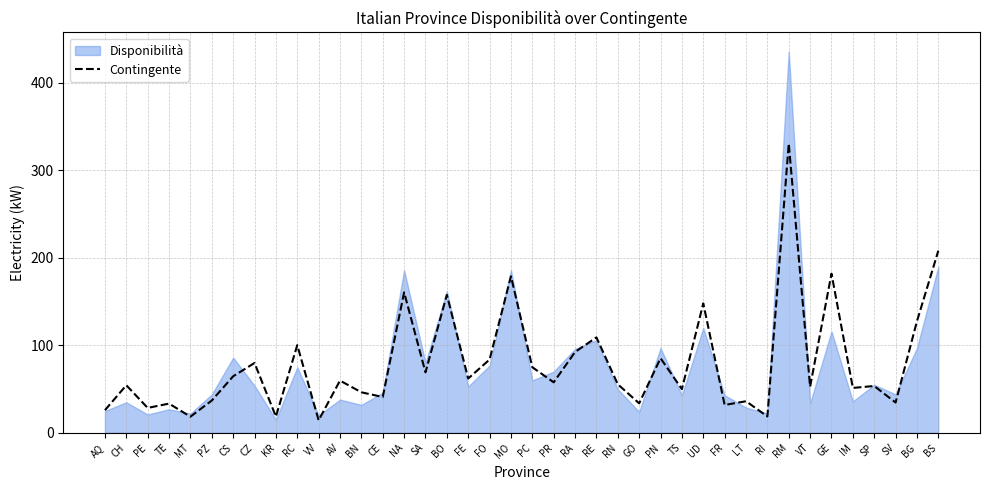

Approximately how many times larger is the value at GE compared to LT?

5.0